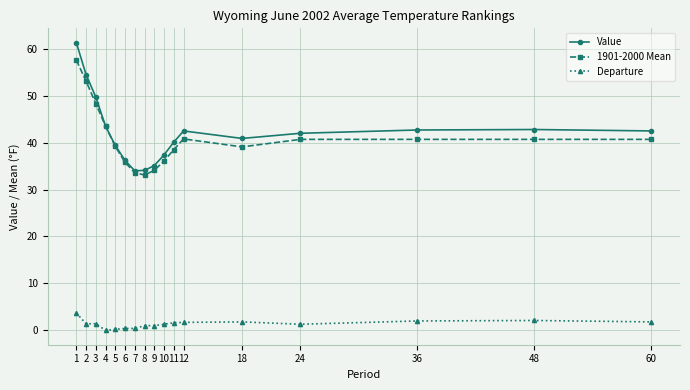

Is the value of Departure at 9 greater than the value of 1901-2000 Mean at 7?

No